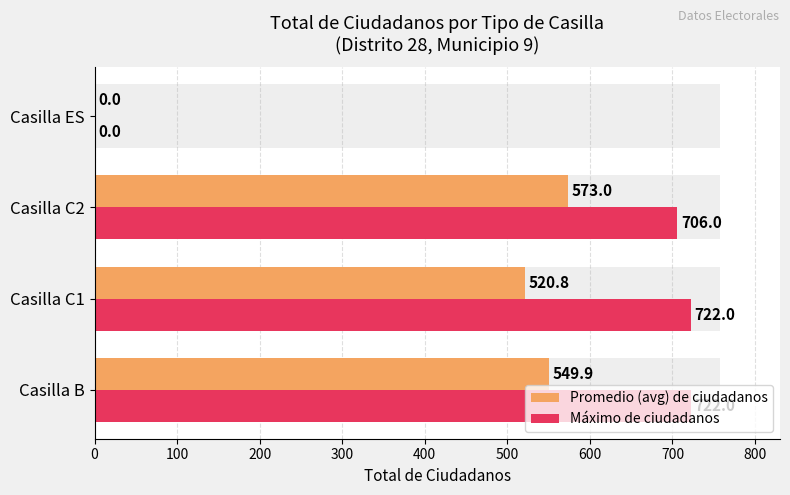

At how many categories does at least one series exceed 720?

2